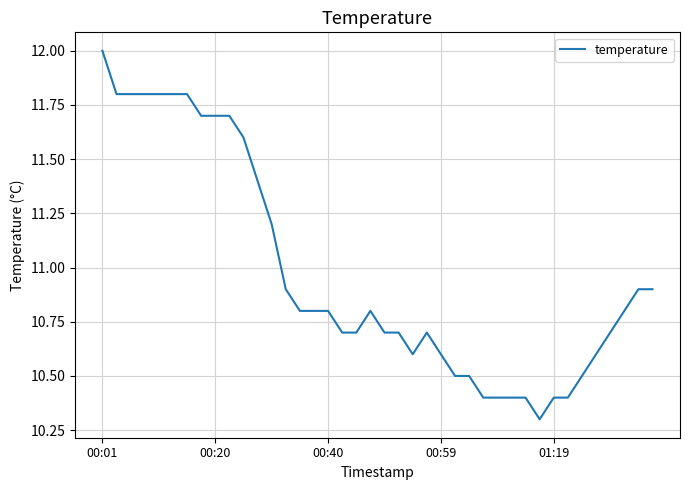

What is the maximum value shown in the chart?

12.0